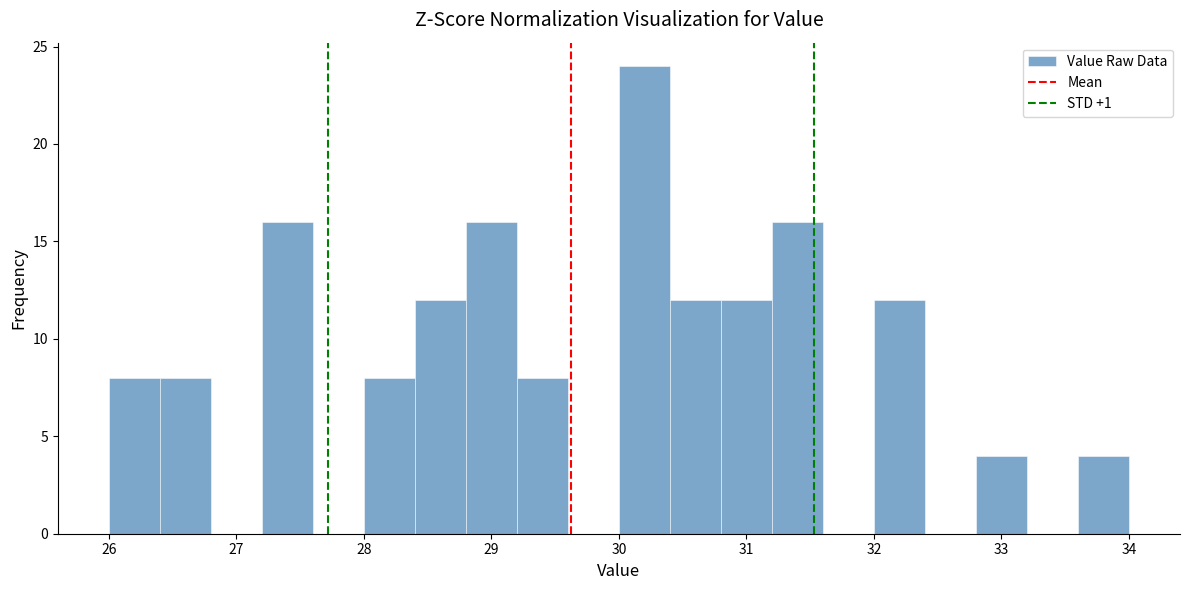

How tall is the bar that spans 26.4 to 26.8 on the x-axis? The values are not printed on the chart, so give them approximately, as read against the axis.

8